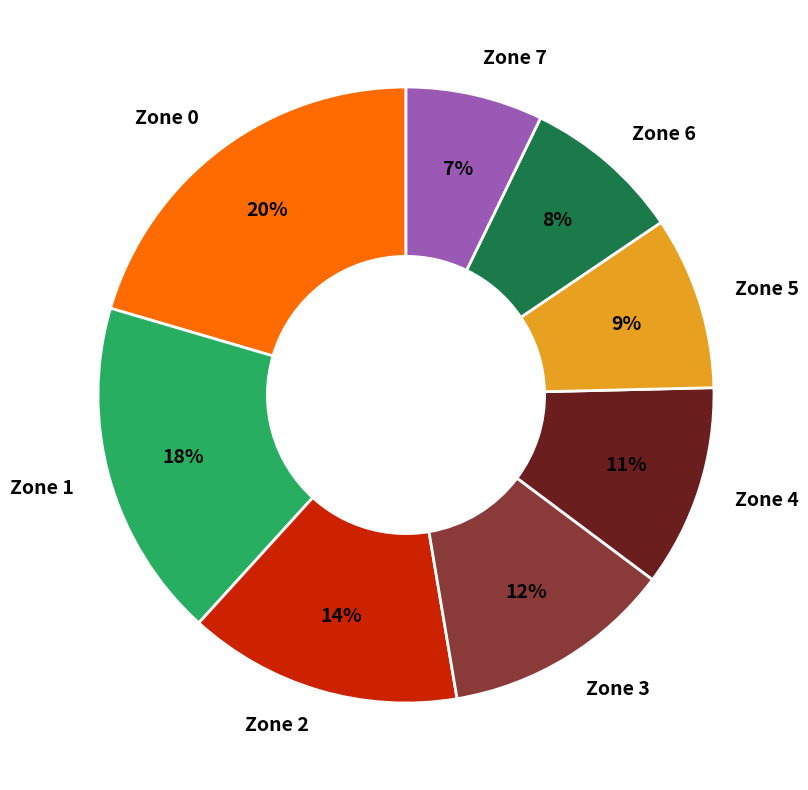

Do Zone 3 and Zone 4 together represent more than half of the pie?

No